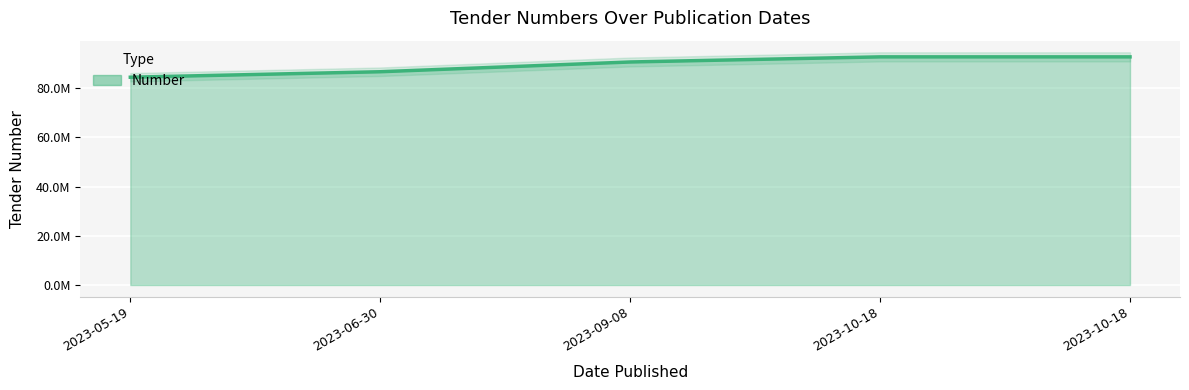

Count the number of values greater than 90634752.

2